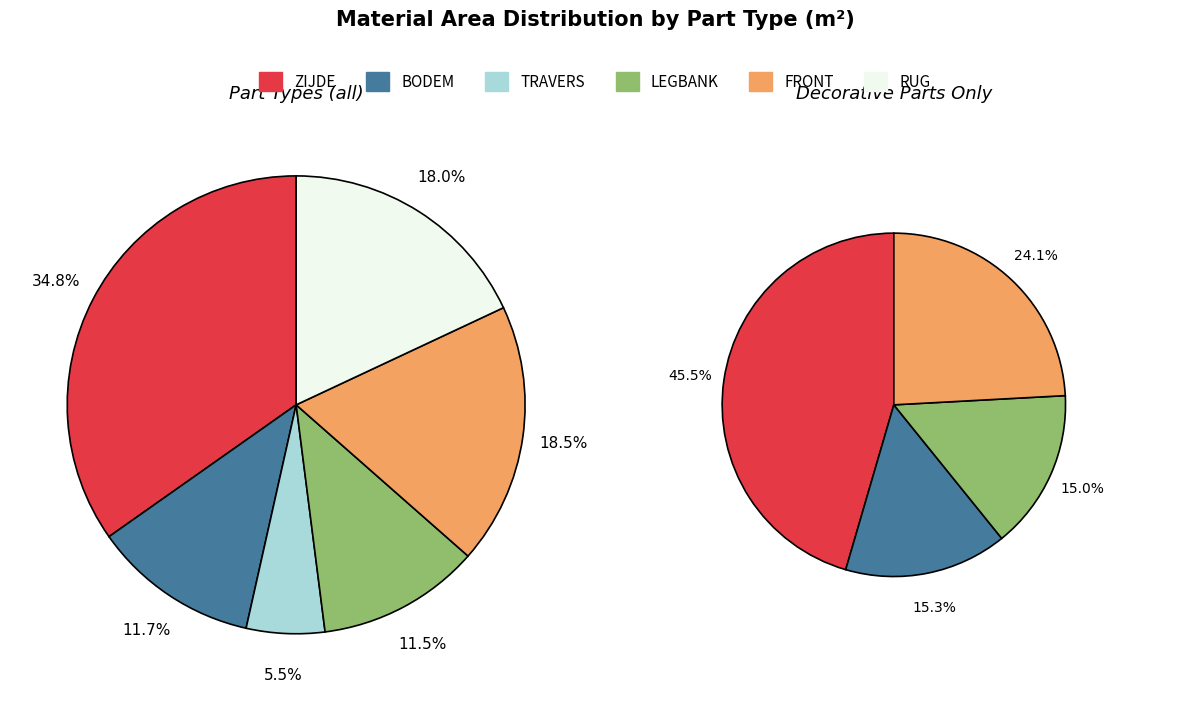

True or false: BODEM accounts for 19% of the total.

False